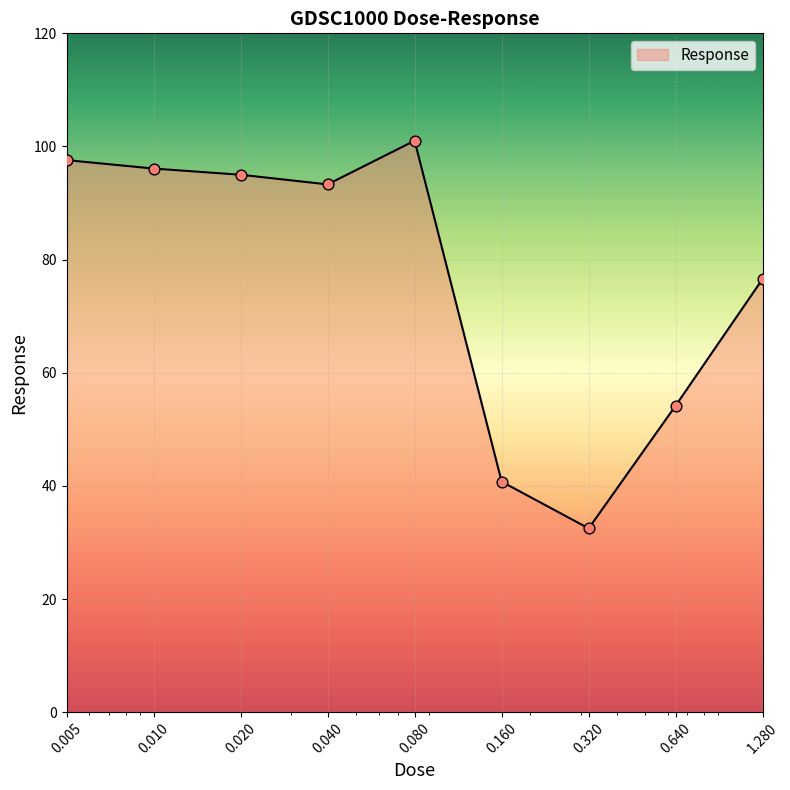

What is the maximum value shown in the chart?

101.0